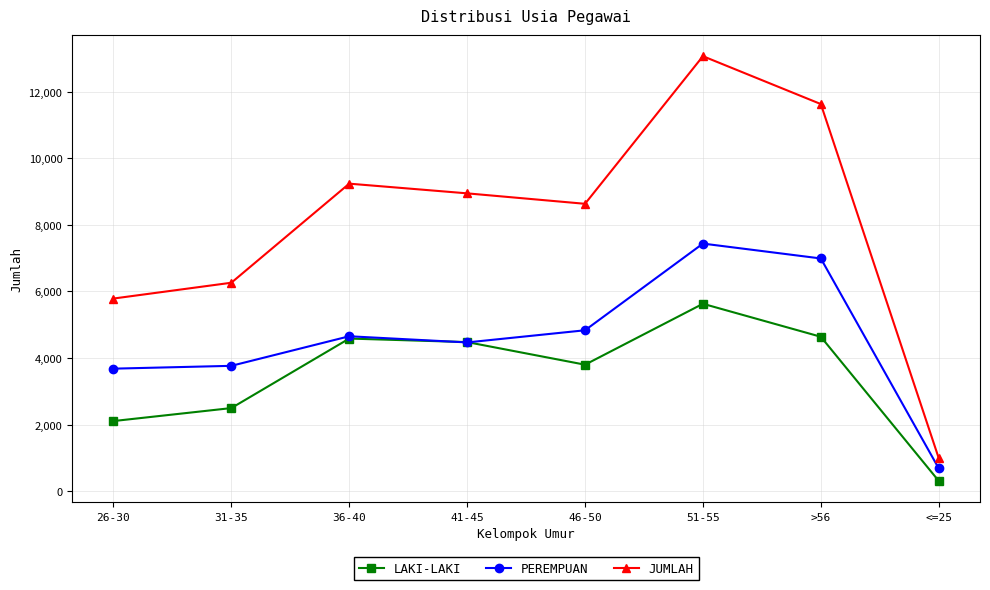

True or false: JUMLAH and LAKI-LAKI intersect in this chart.

False